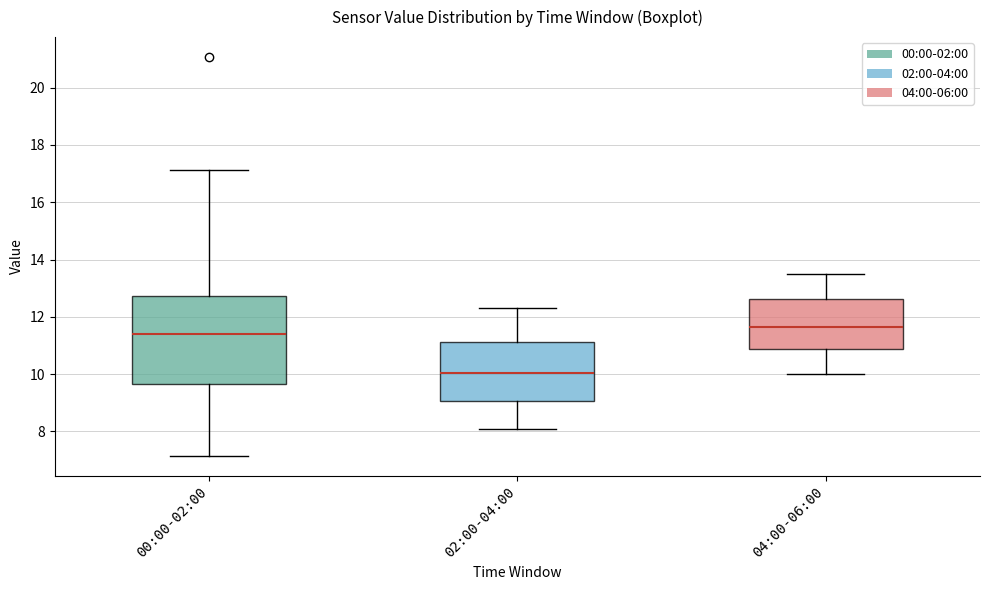

Reading left to right, read every box against the y-axis: the position of its median line, the range the box covers, and the ends of its whiskers. The values are not printed on the chart, so give them approximately, as read against the axis.

00:00-02:00: median 11.4, box 9.6 to 12.8, whiskers 7.2 to 17.2
02:00-04:00: median 10.0, box 9.0 to 11.2, whiskers 8.2 to 12.4
04:00-06:00: median 11.6, box 10.8 to 12.6, whiskers 10.0 to 13.6